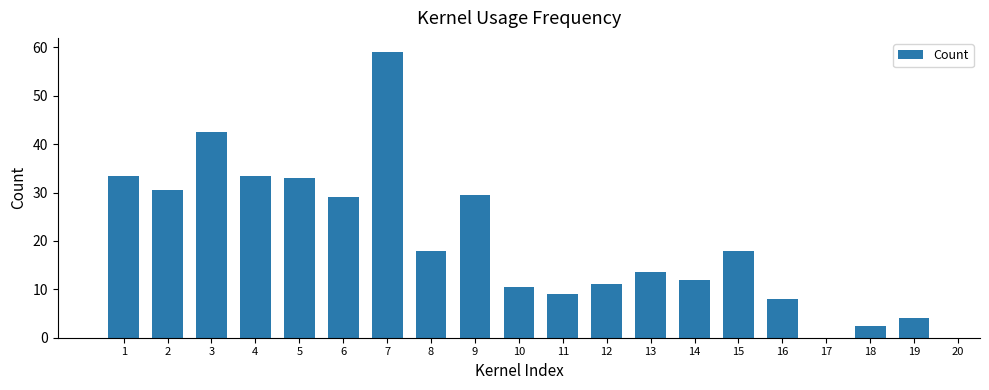

The value at 7 is 59.0. True or false?

True